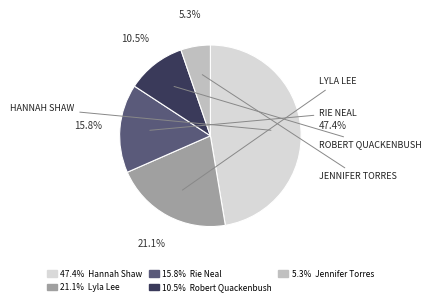

Is there a majority slice in this chart?

No